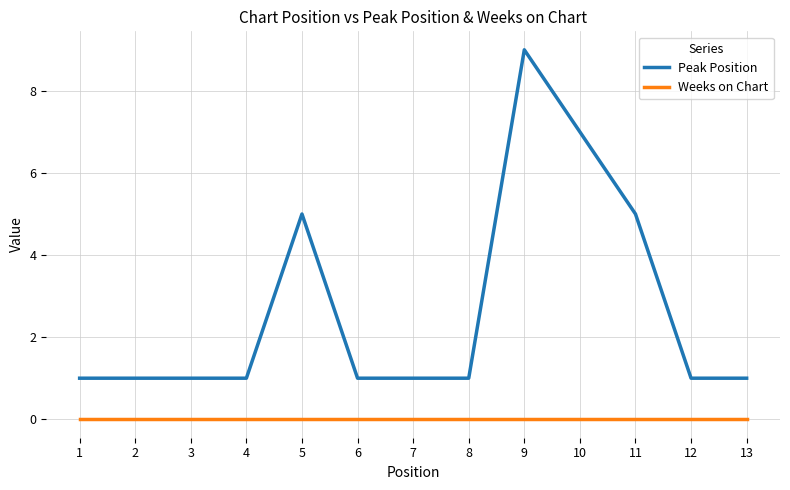

At which category does the chart reach its peak across all series?

9